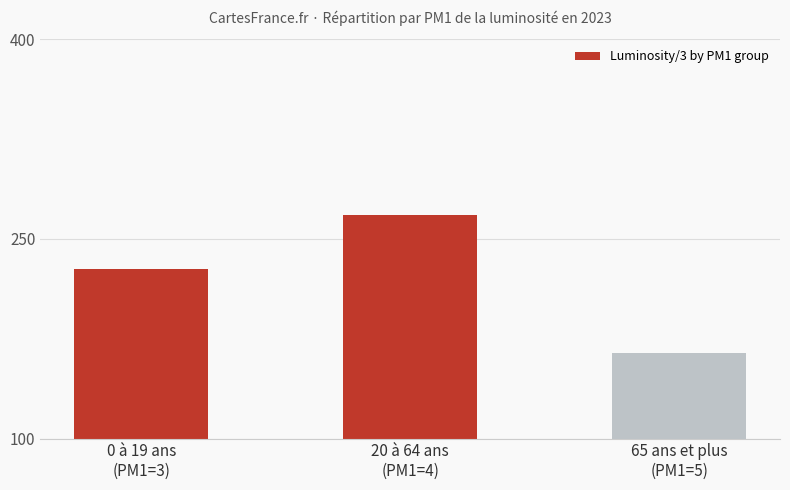

The value at 0 à 19 ans
(PM1=3) is 132.5. True or false?

False